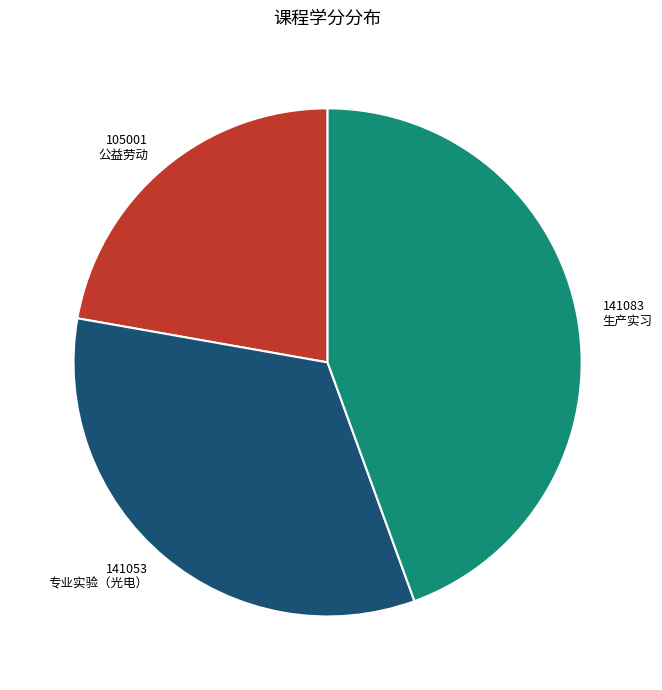

True or false: 生产实习 accounts for 44% of the total.

True